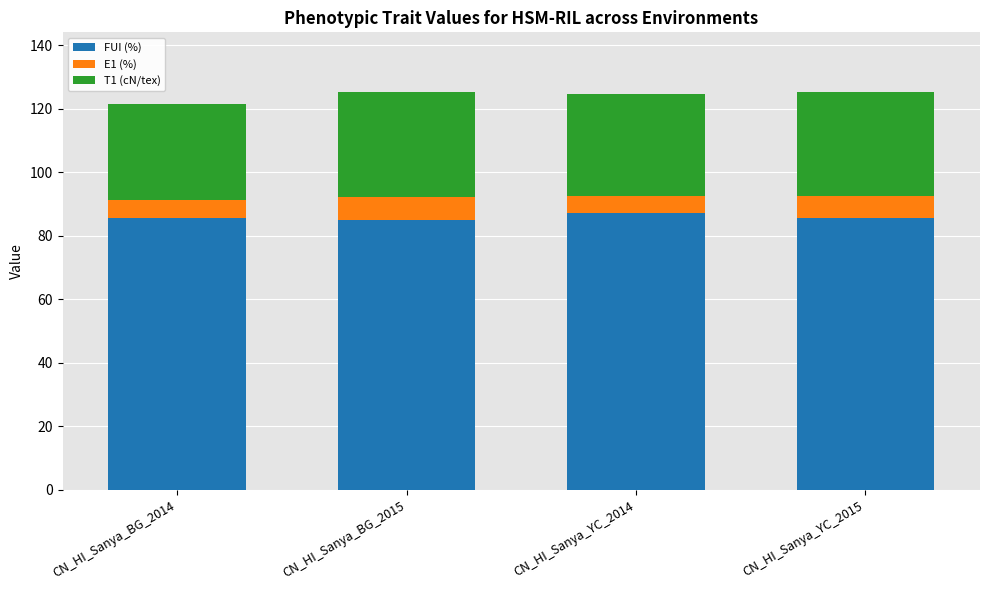

What is the minimum value for FUI (%)?

85.1